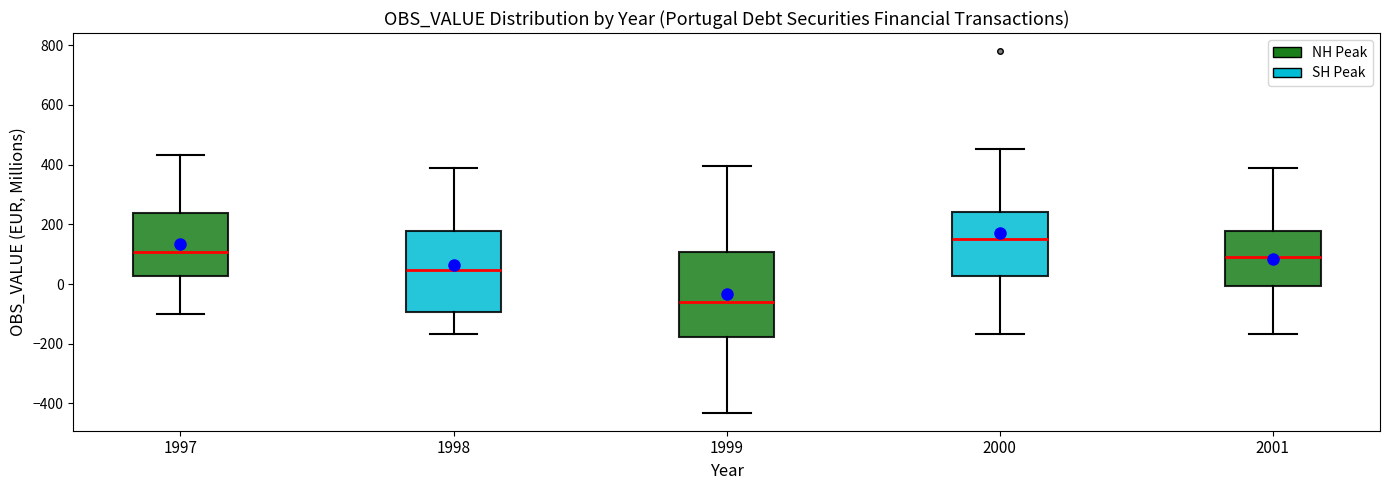

Which box has the highest median line?

2000